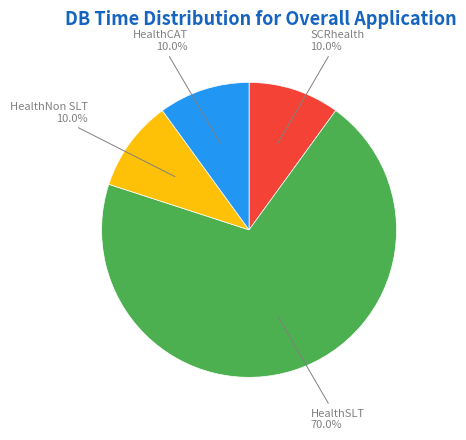

How many segments does this pie chart have?

4